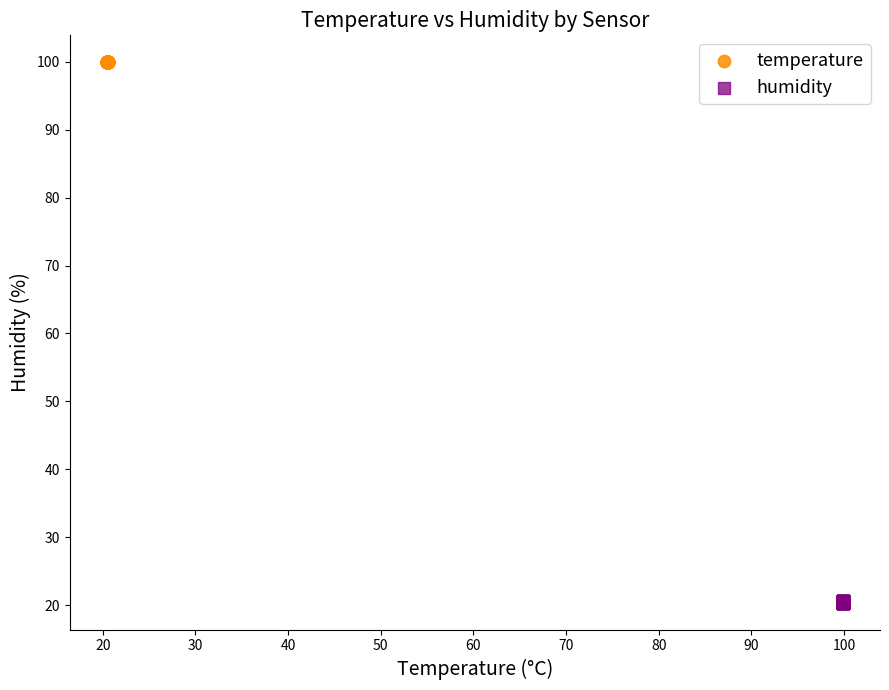

Which series reaches the minimum Y coordinate?

humidity